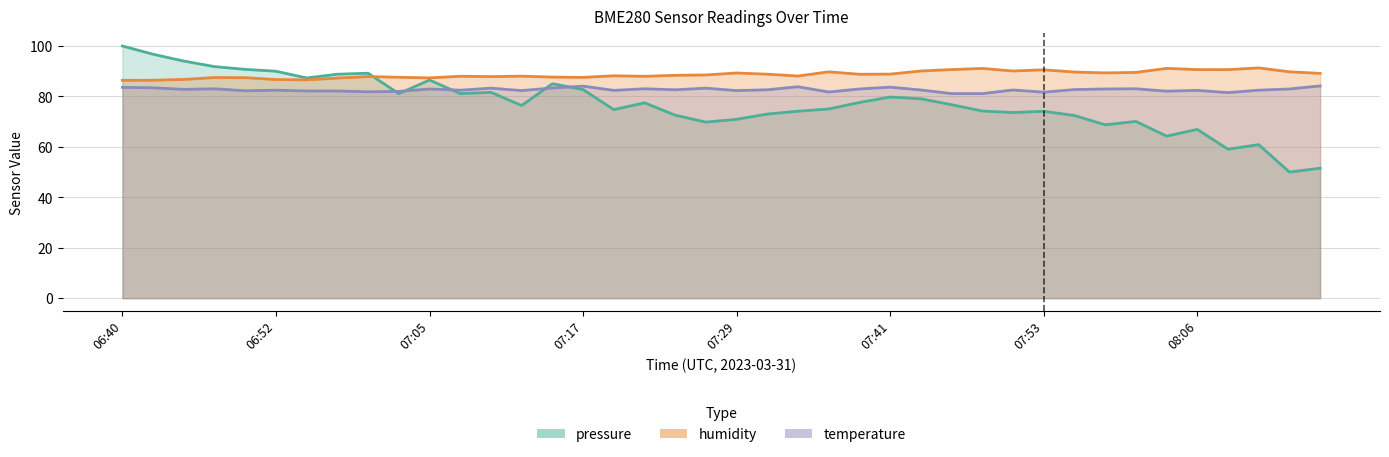

How many categories are shown in the chart?

40